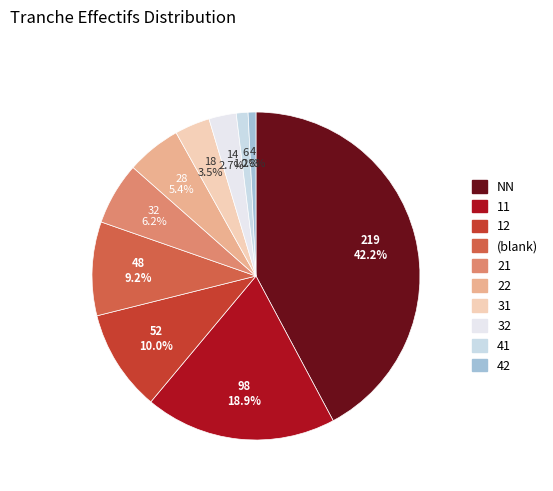

How many segments does this pie chart have?

10